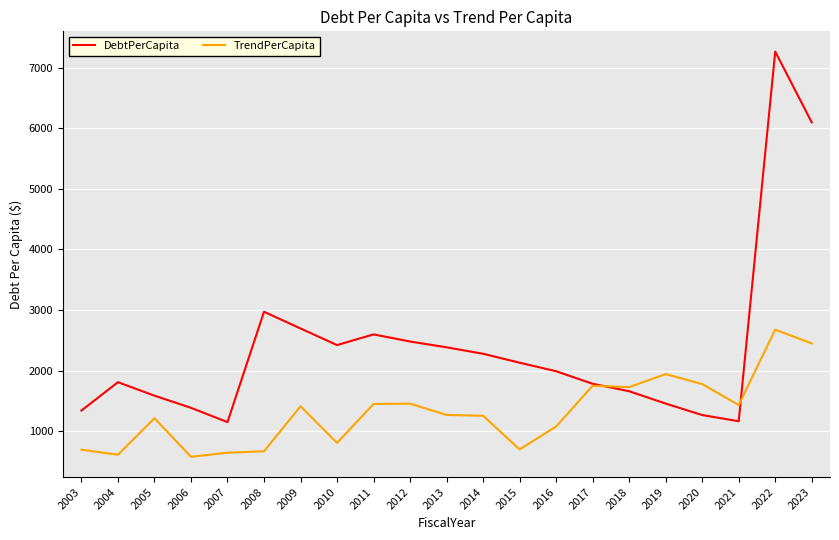

Read the DebtPerCapita value at 2022.

7264.4